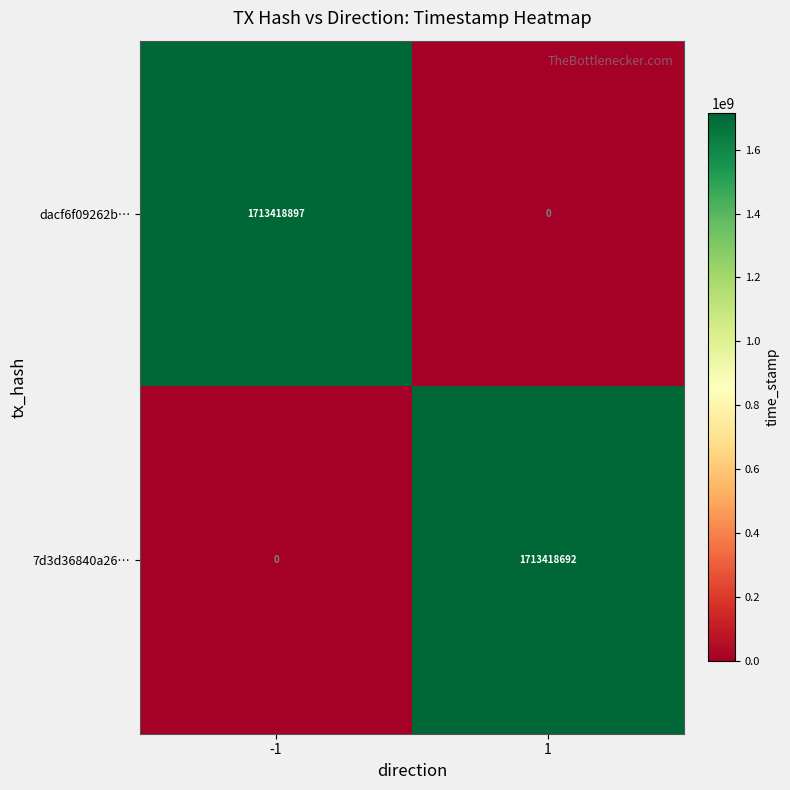

What is the spread (max minus min) of values at -1?

1713418897